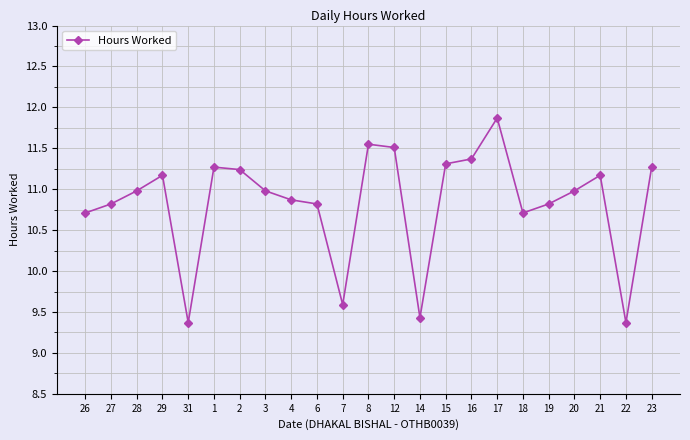

What is the difference between the values at 3 and 8?

0.6